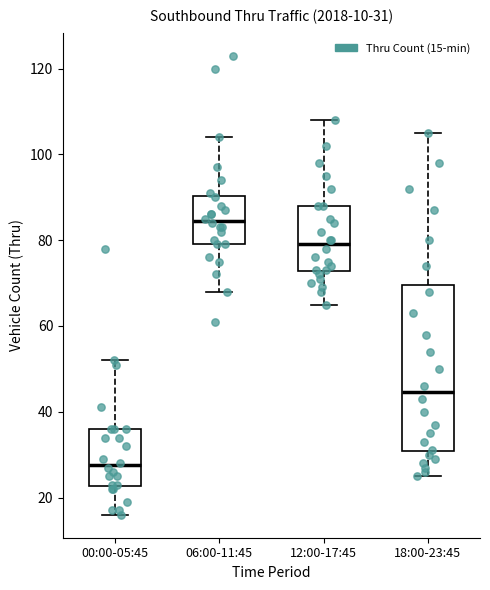

Which box's median line is the lowest?

00:00-05:45